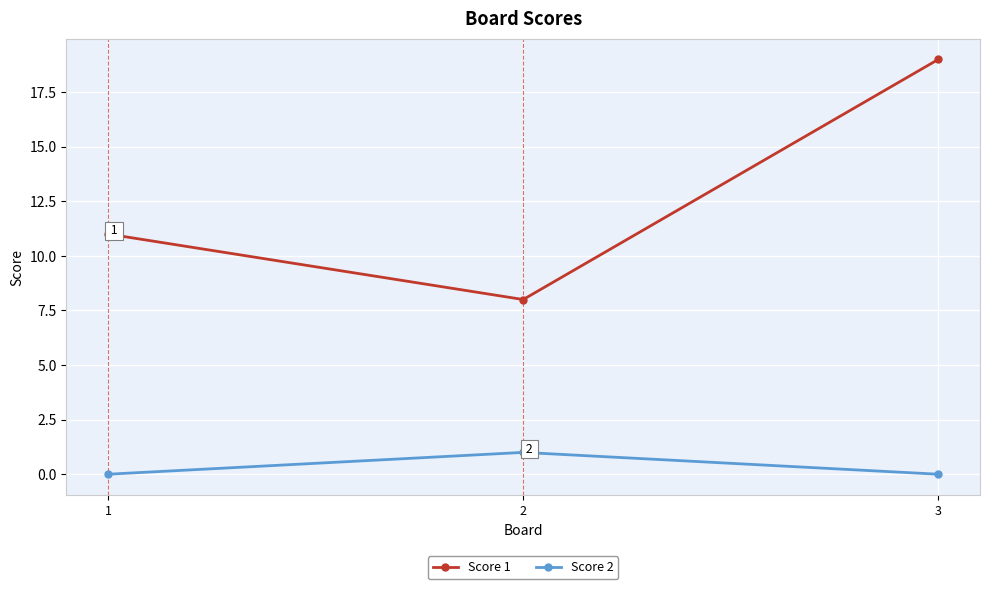

Rank the series at 2 from highest to lowest value.

Score 1, Score 2